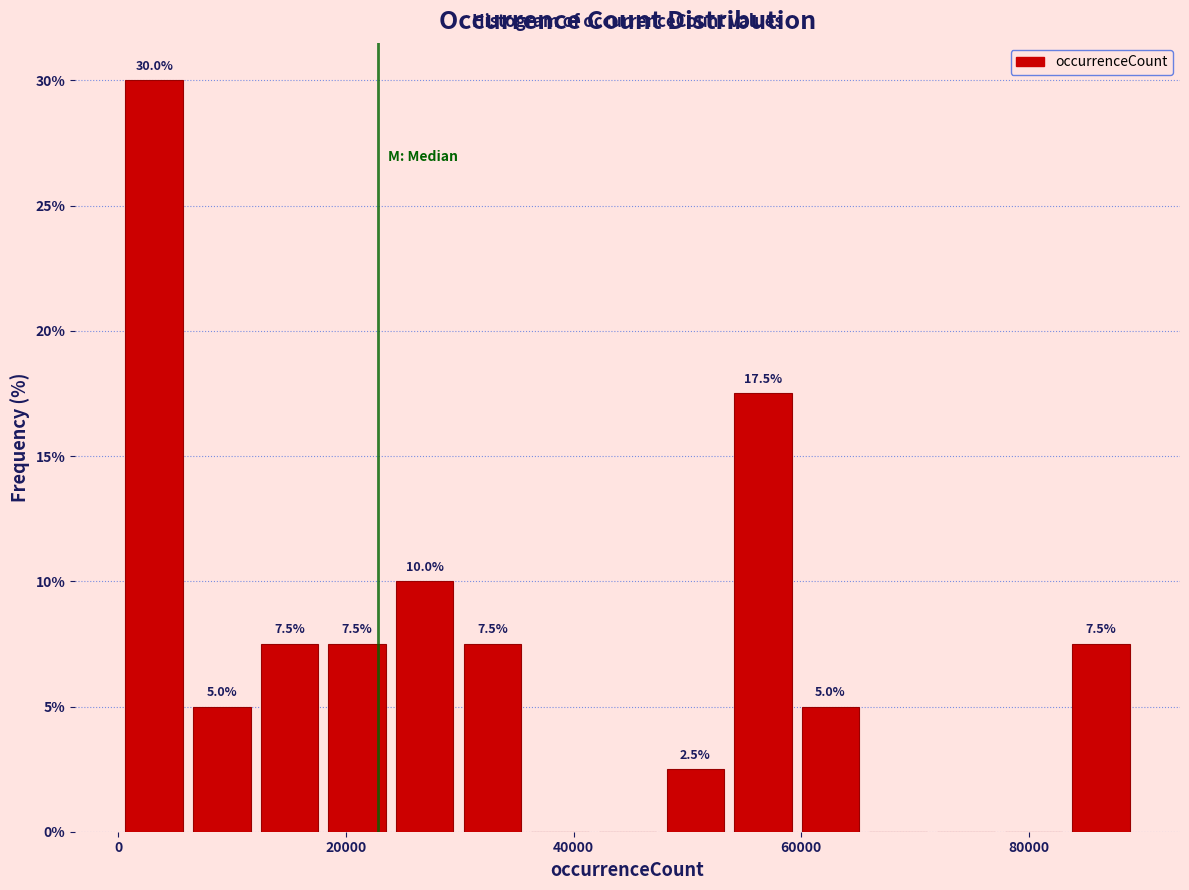

Read against the x-axis, roughly where is the centre of the tallest bar?

4000